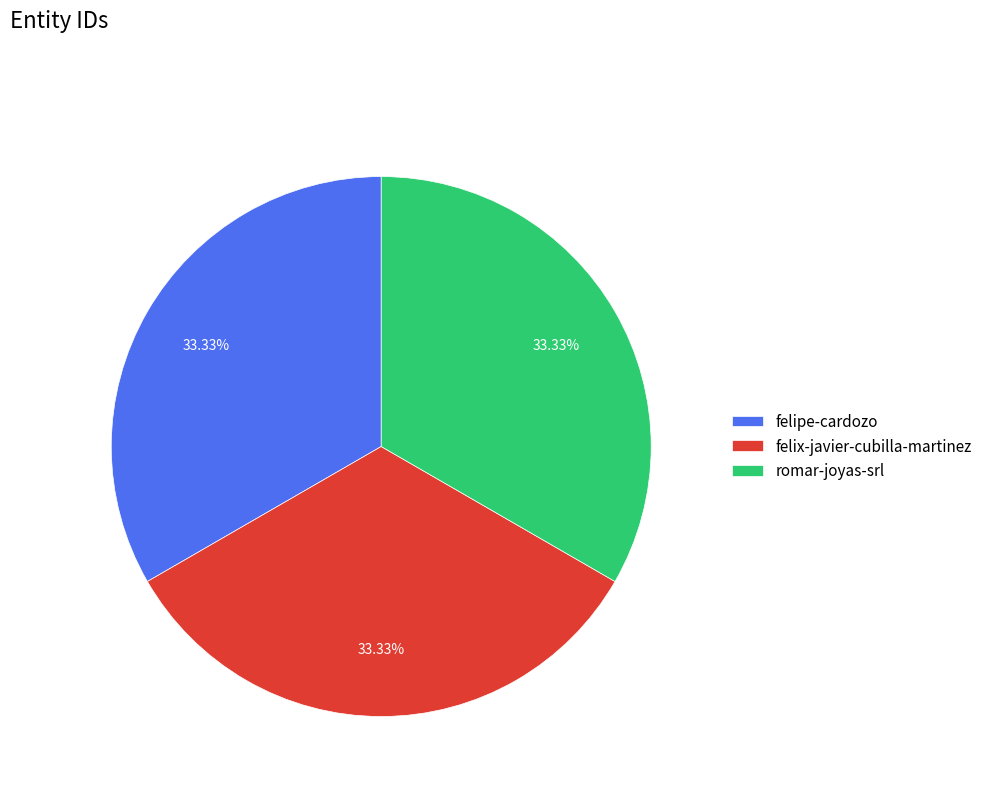

True or false: romar-joyas-srl accounts for 26% of the total.

False